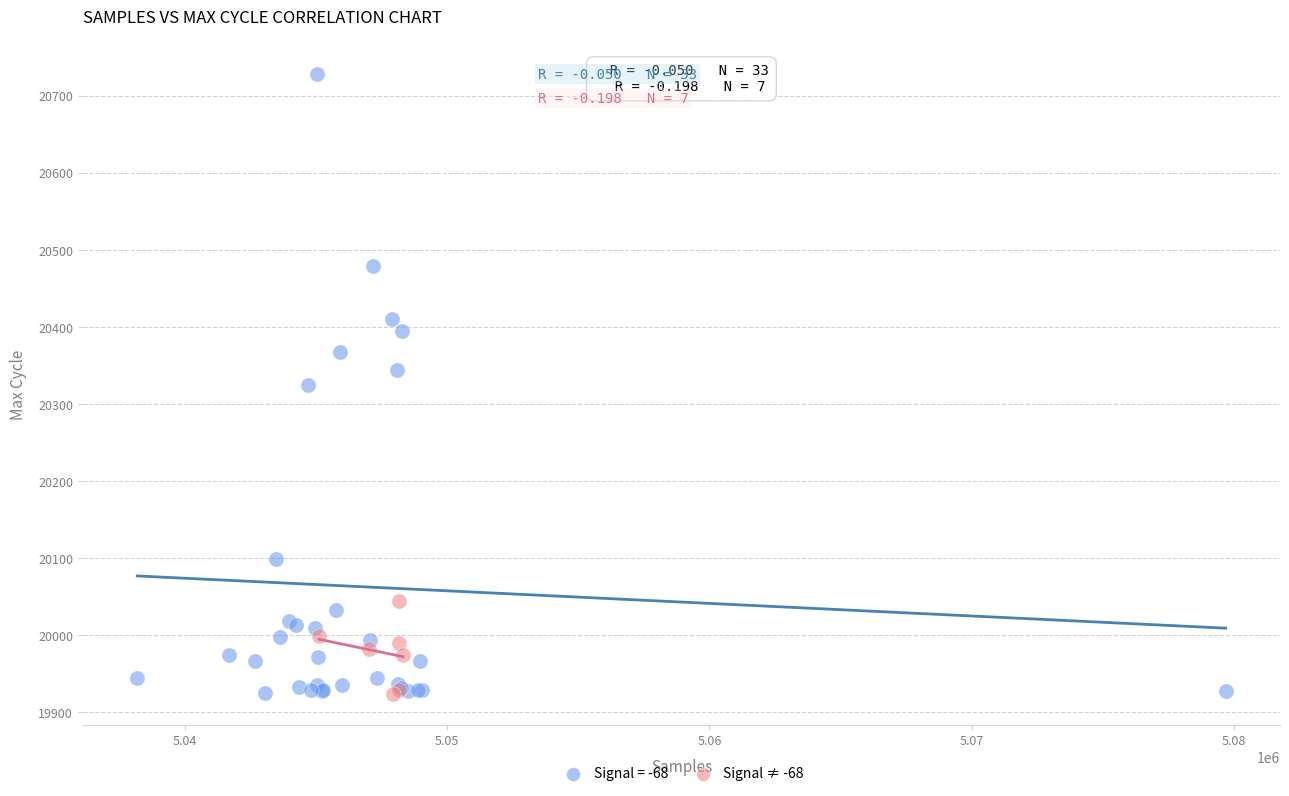

Which series has the largest Y range (max minus min)?

Signal = -68